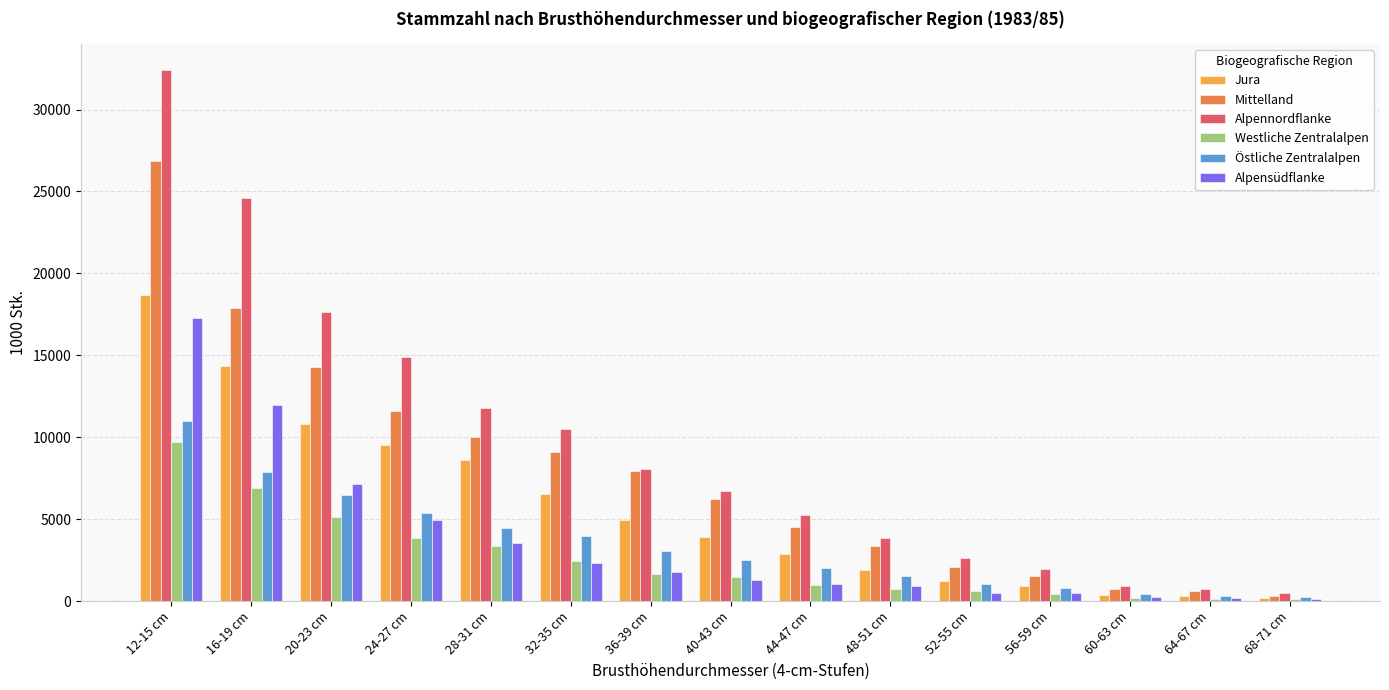

What is the greatest value displayed?

32384